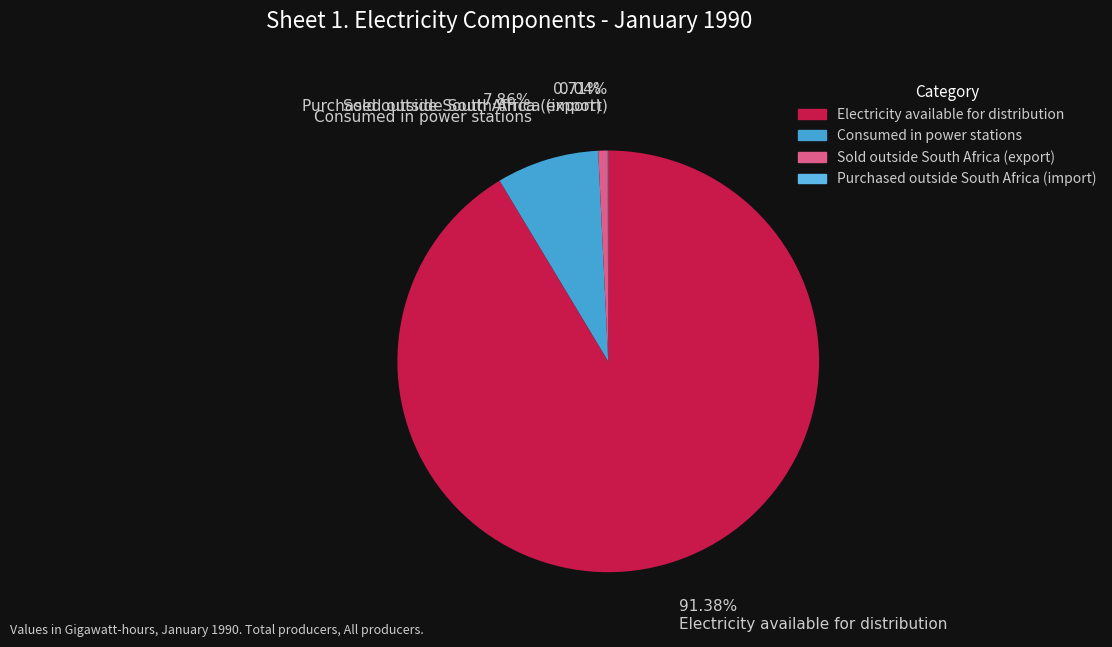

What is the smallest slice in the pie chart?

Purchased outside South Africa (import)